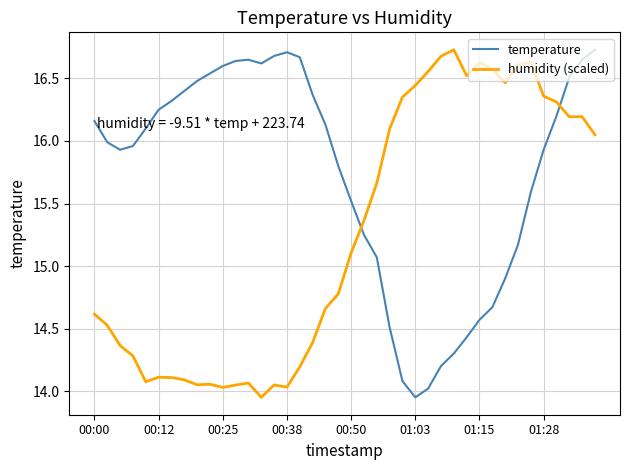

What is the highest value of the humidity (scaled) series?

16.7